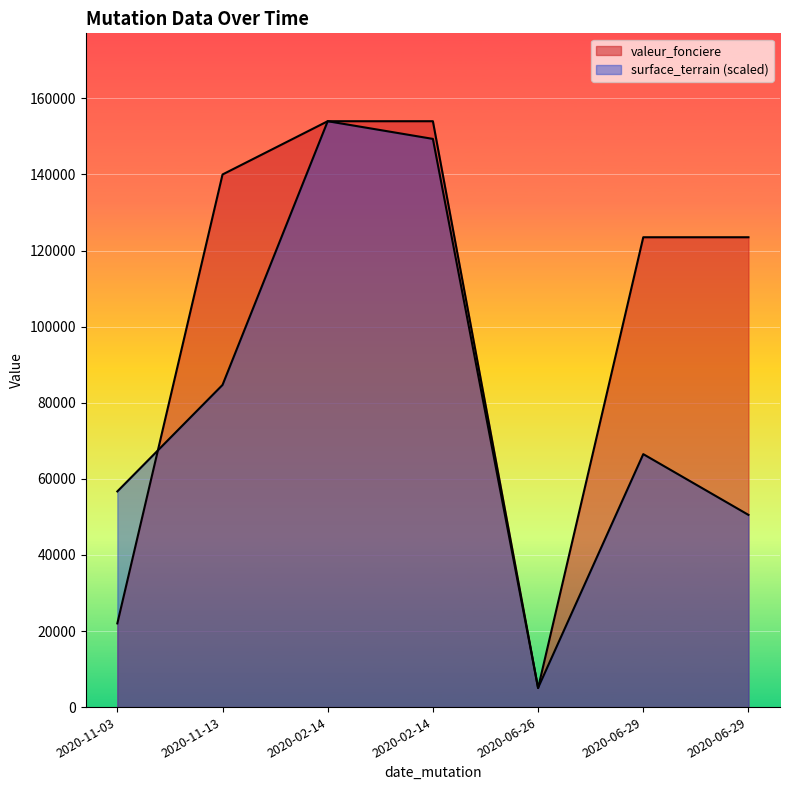

At how many categories does at least one series exceed 102865?

5